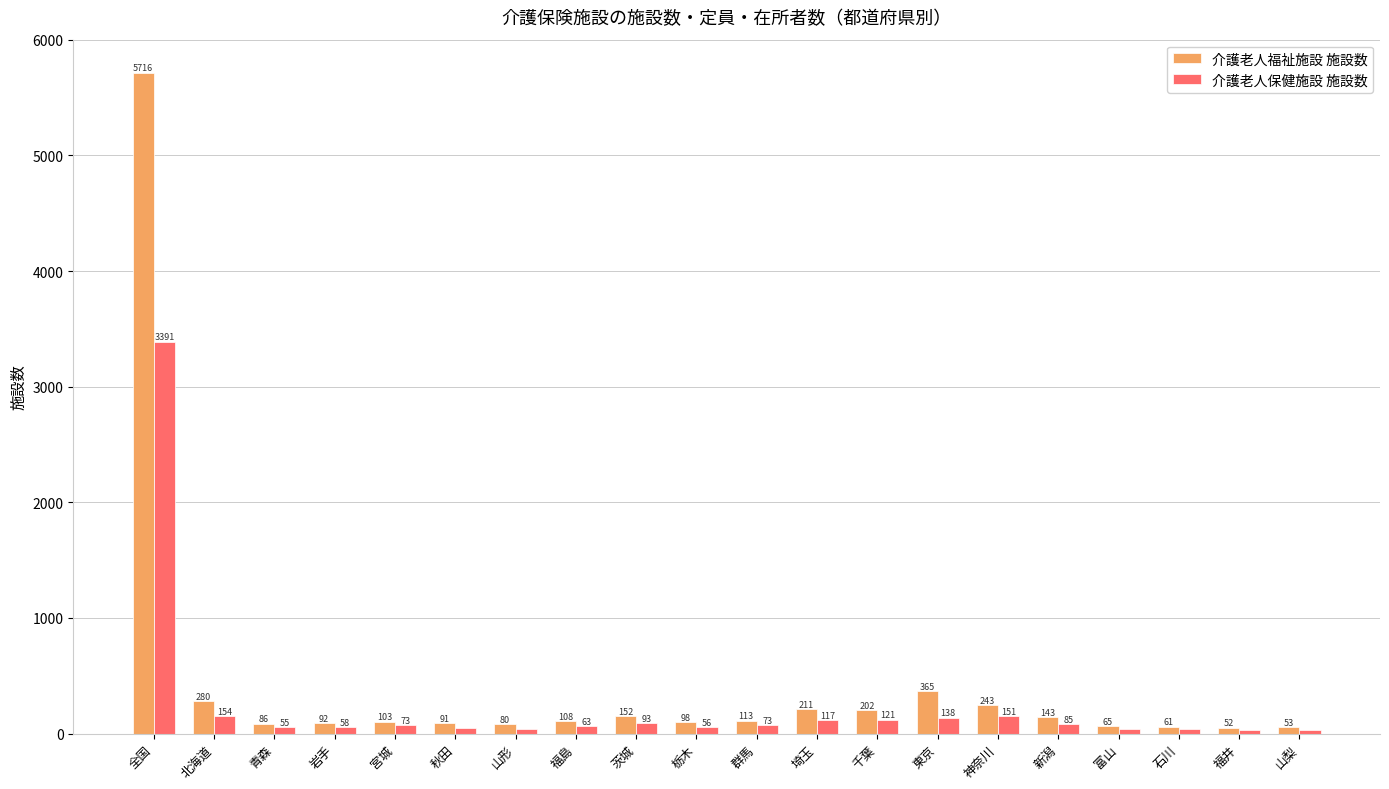

How many categories are shown in the chart?

20